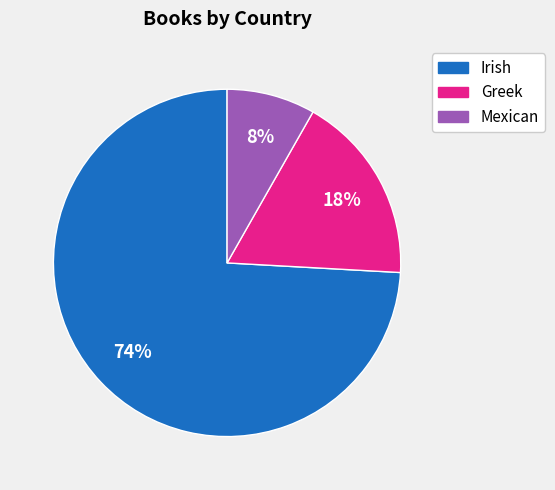

To the nearest percent, what percentage of the pie is Greek?

18%